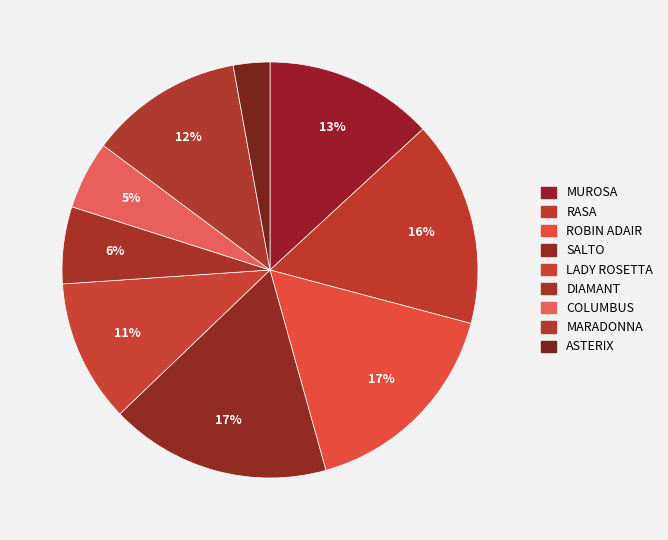

The ROBIN ADAIR slice represents 17% of the pie. True or false?

True